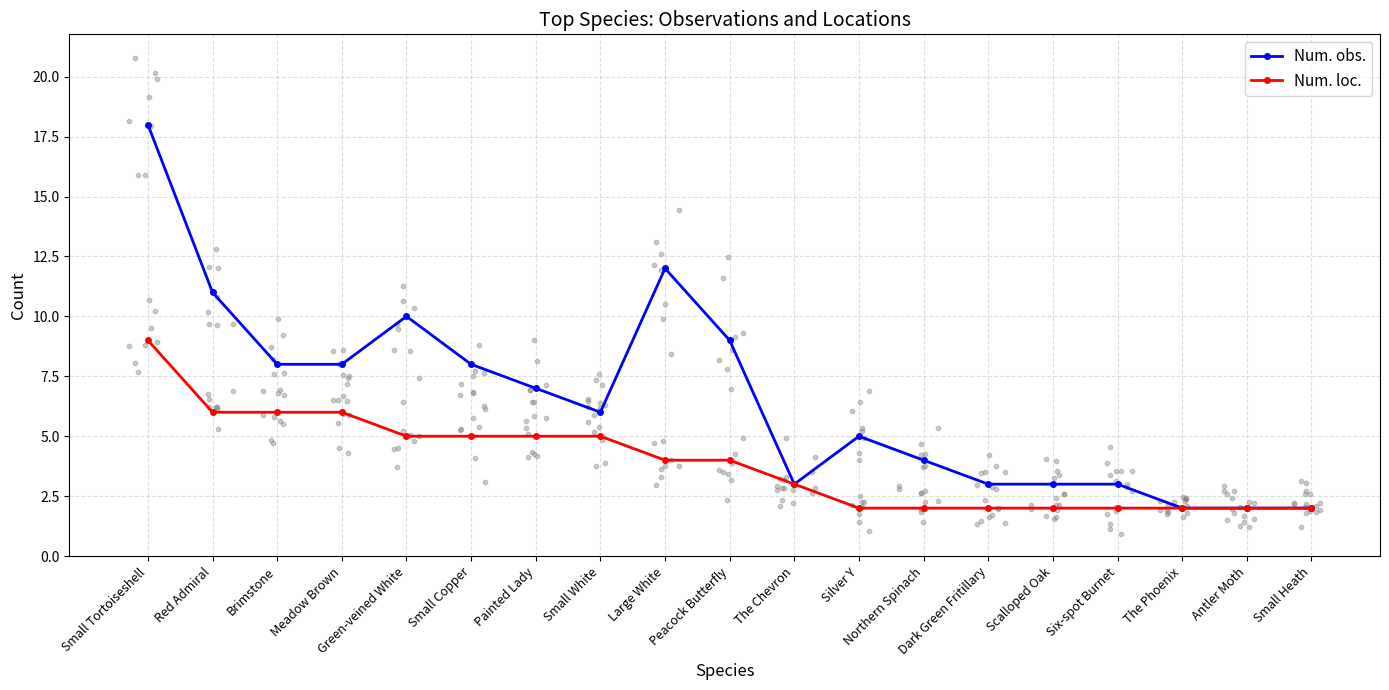

Which series has the largest Y range (max minus min)?

Num. obs.